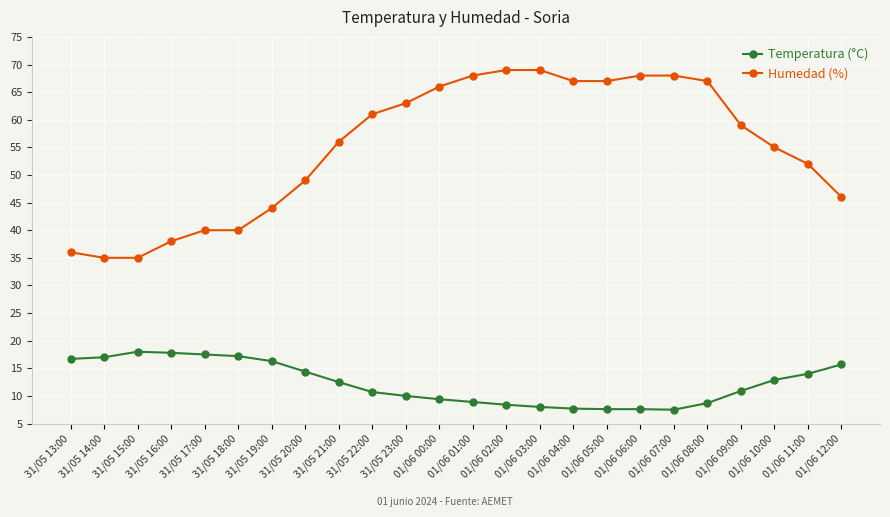

At how many categories does at least one series exceed 28?

24